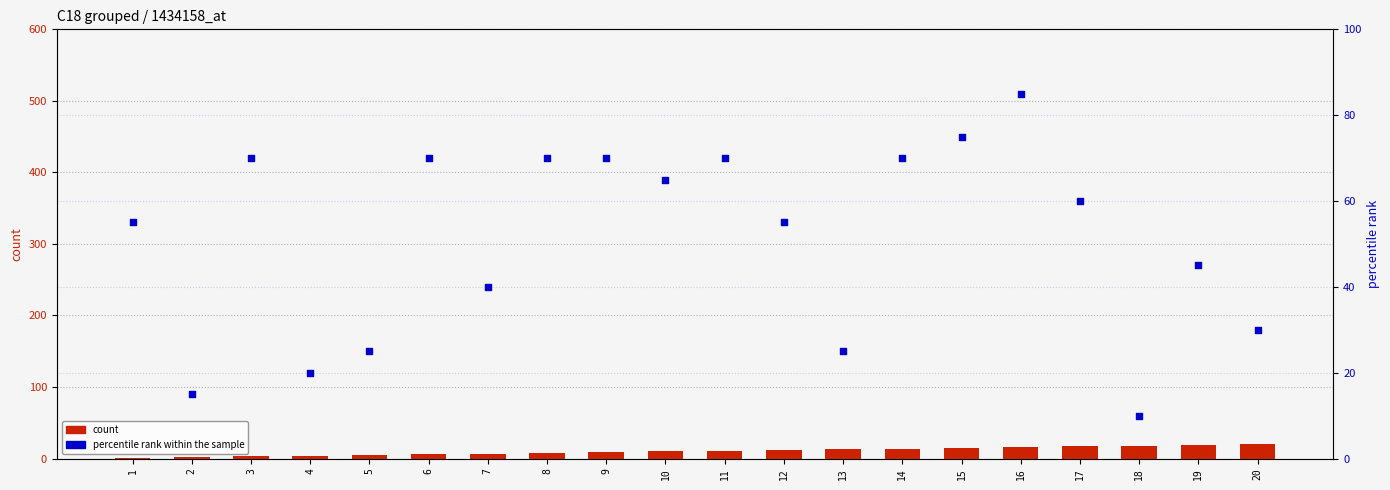

Which series contains the highest Y value?

percentile rank within the sample